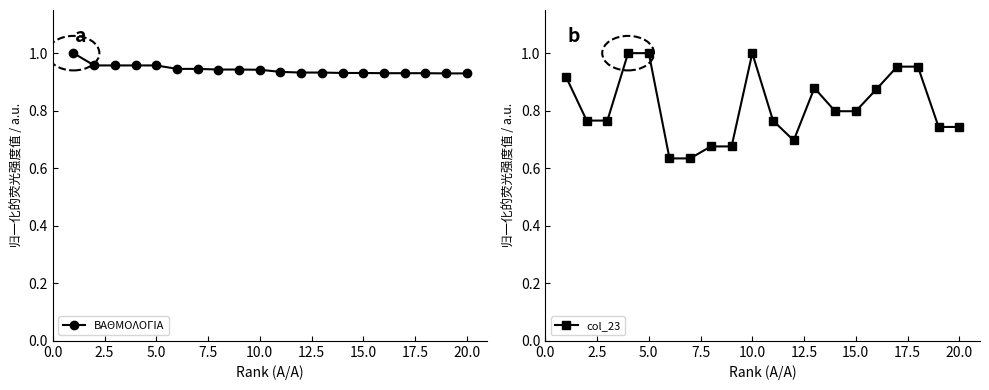

The col_23 series shows 0.2 at 15.0. True or false?

False